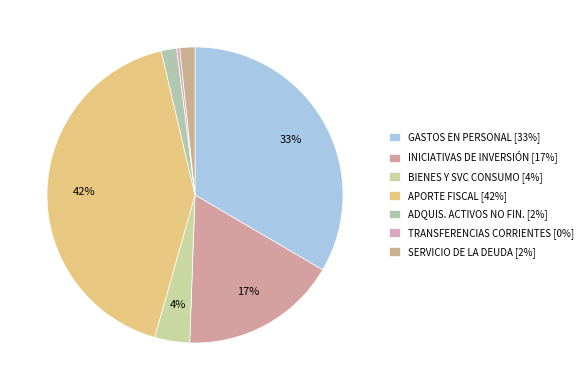

What is the smallest slice in the pie chart?

TRANSFERENCIAS CORRIENTES [0%]